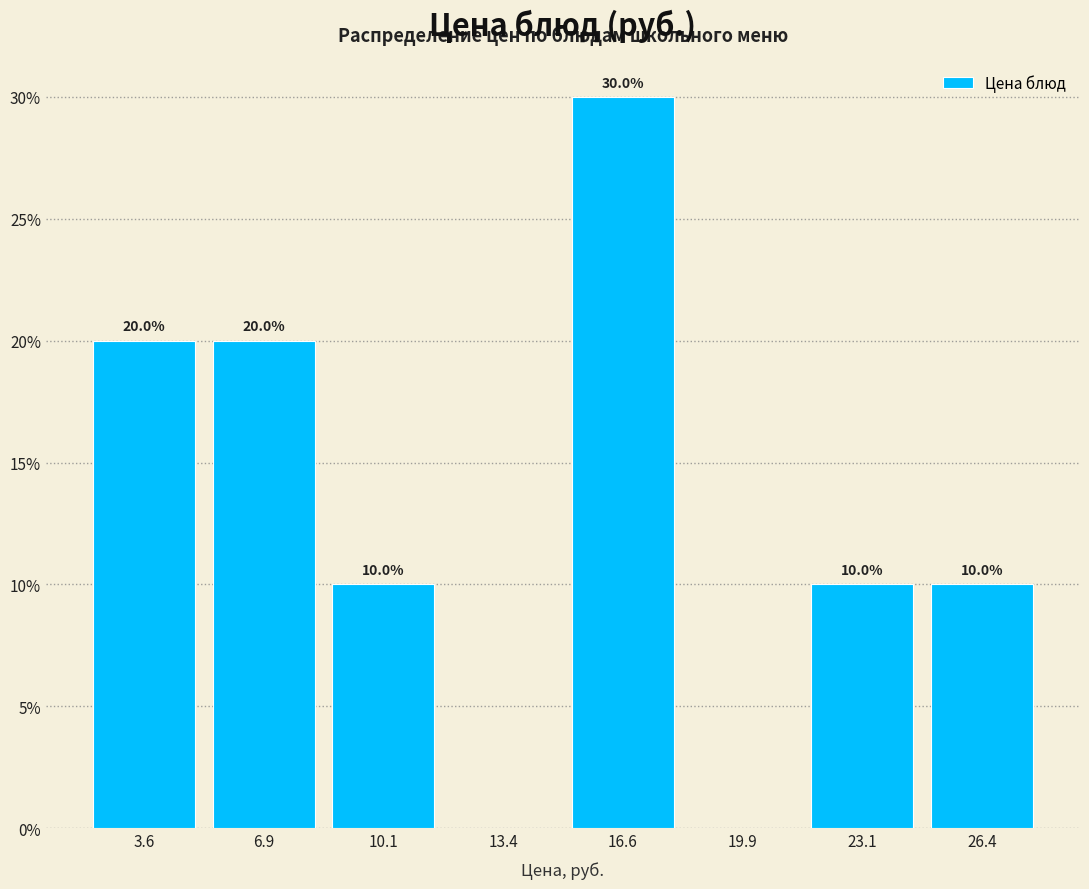

Over which range of the x-axis is the bar tallest?

15.00 to 18.25